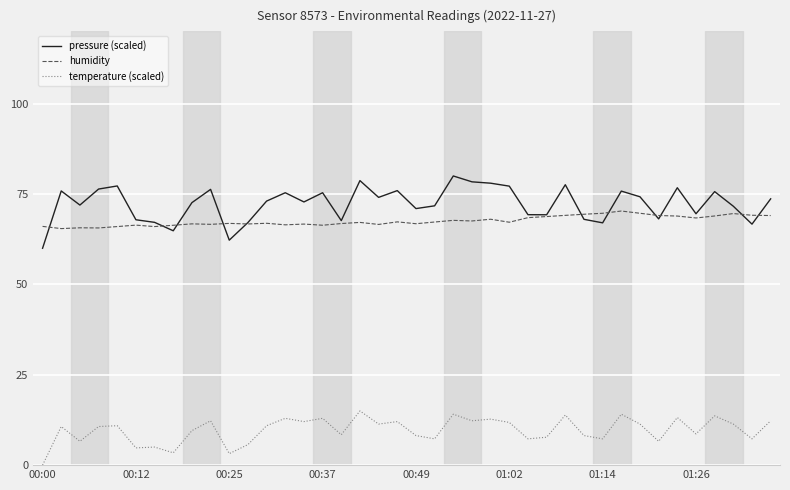

True or false: humidity and temperature (scaled) cross at least once.

False